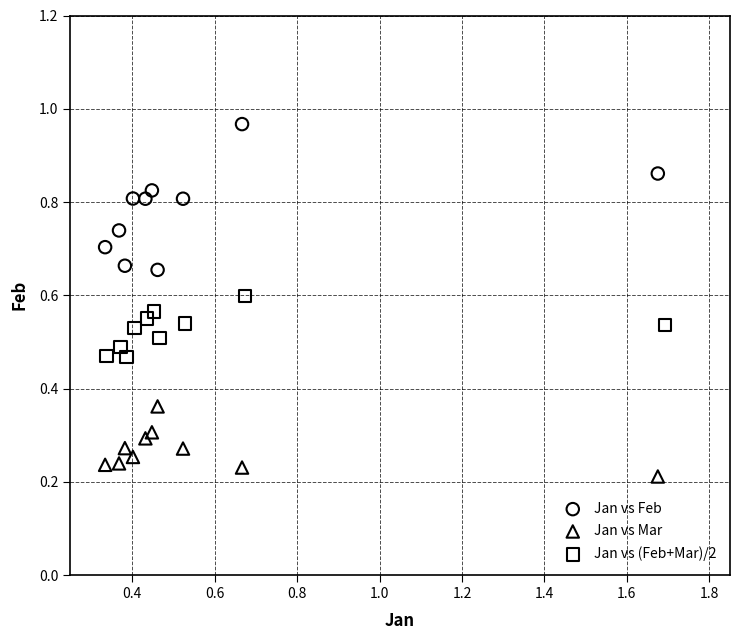

Which series contains the lowest Y value?

Jan vs Mar